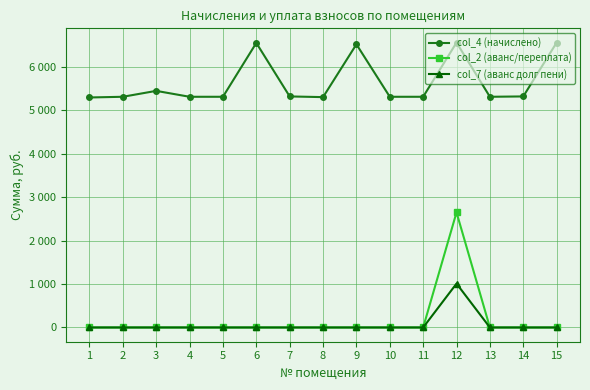

Does the chart have visible grid lines?

Yes